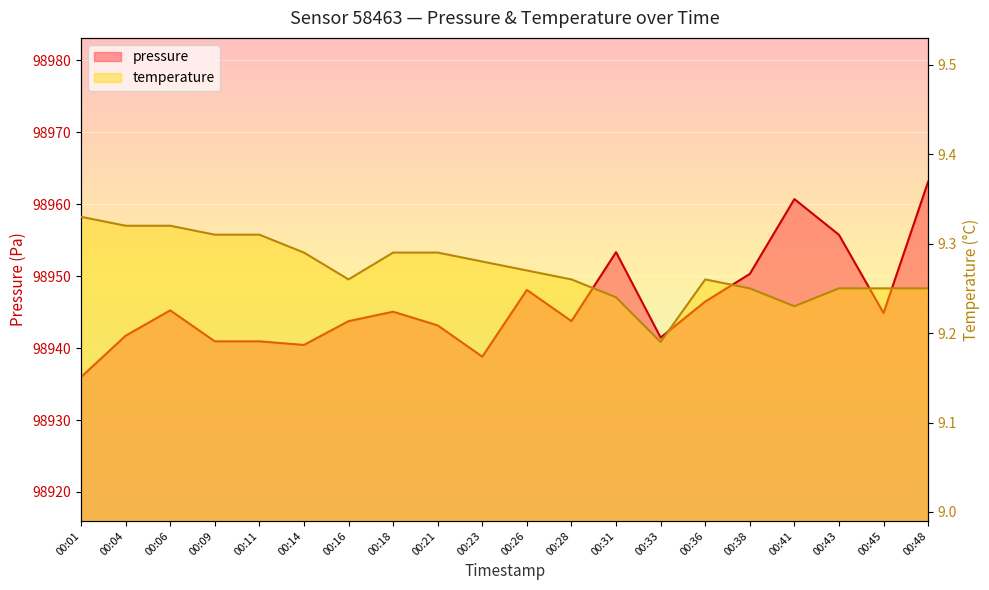

The value of pressure at 00:48 is 134583.6. True or false?

False